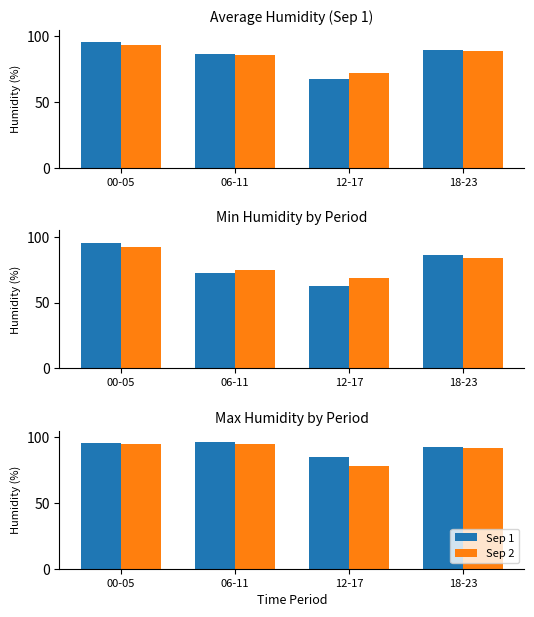

Which series has the largest range (max minus min)?

Sep 2